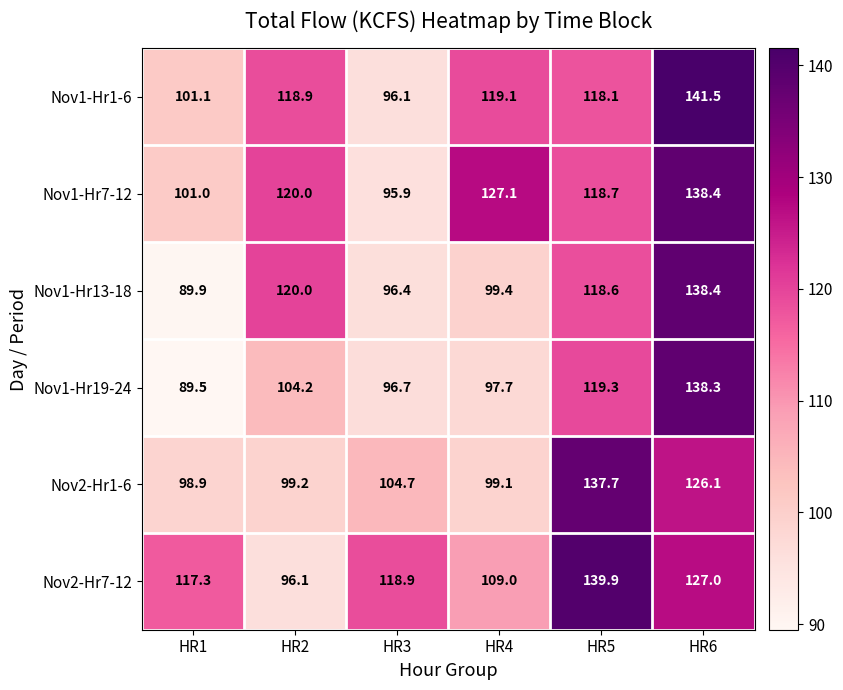

What is the difference between the maximum and minimum values in the Nov2-Hr1-6 series?

38.8